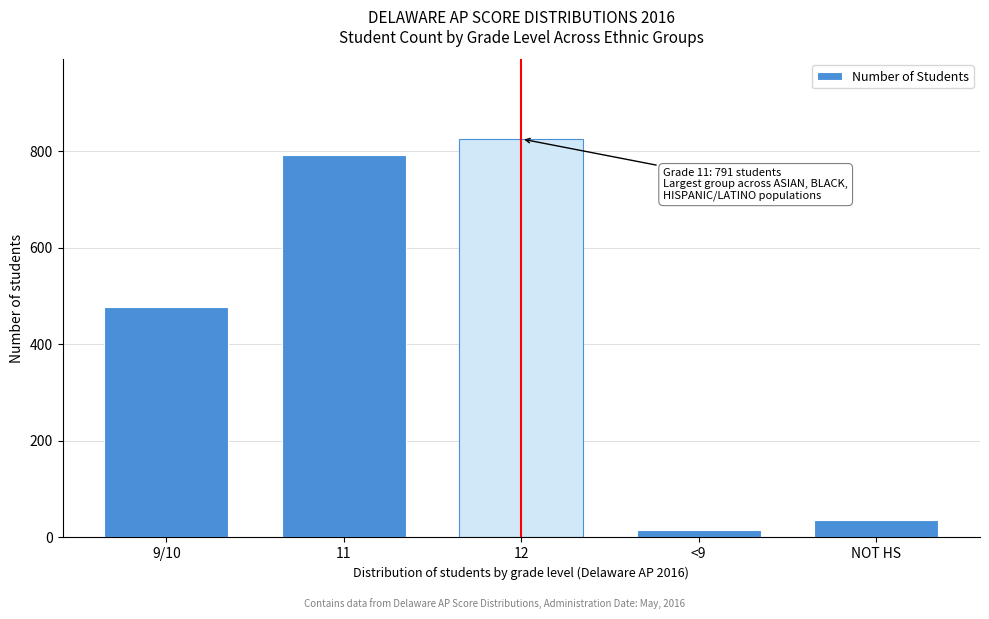

Reading left to right, list all the values displayed in this chart.

478	791	825	15	36